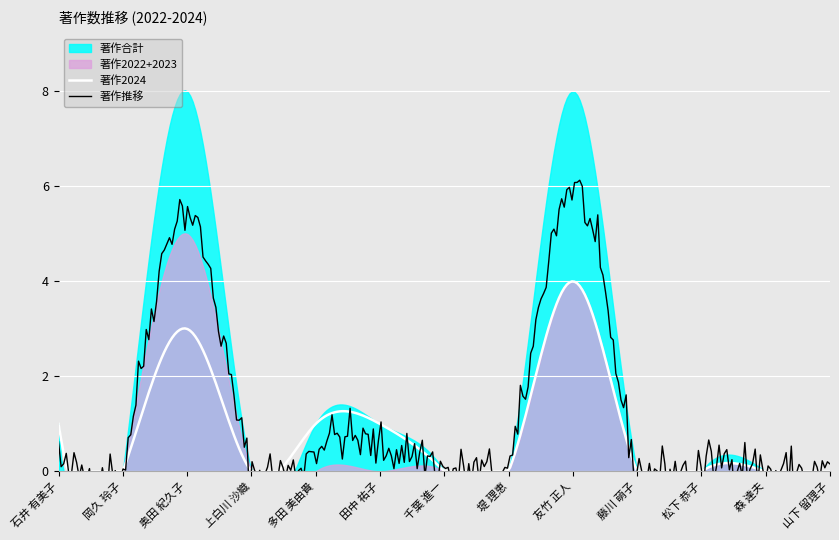

How many lines are shown in the chart?

4